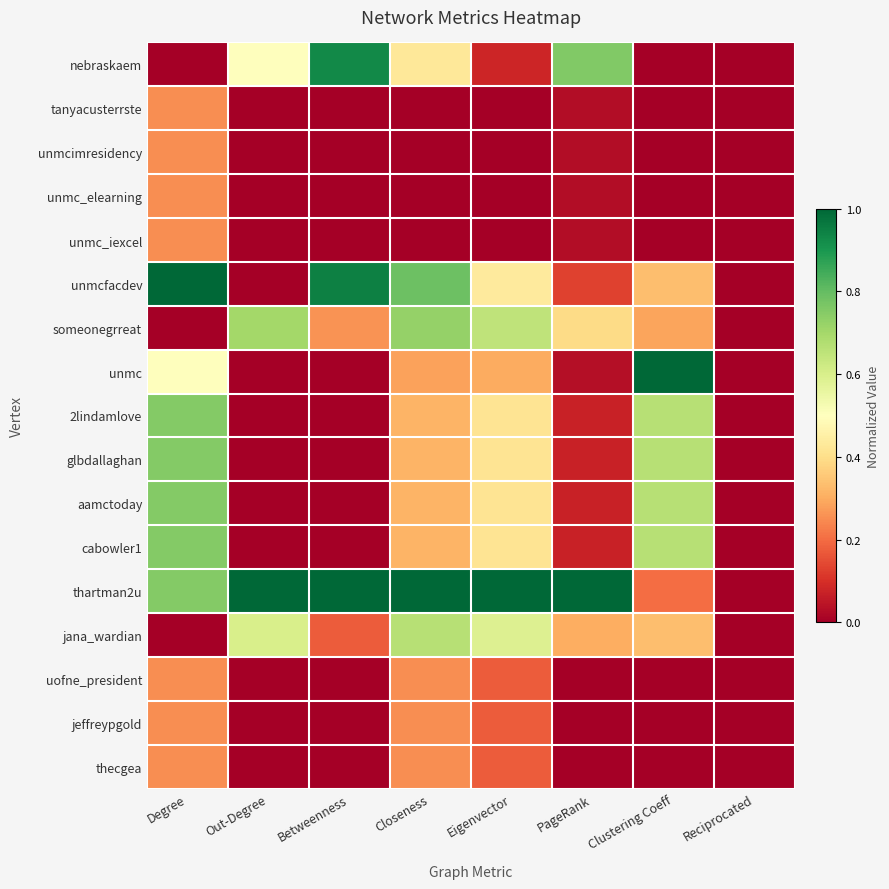

What is the maximum value shown in the chart?

1.0